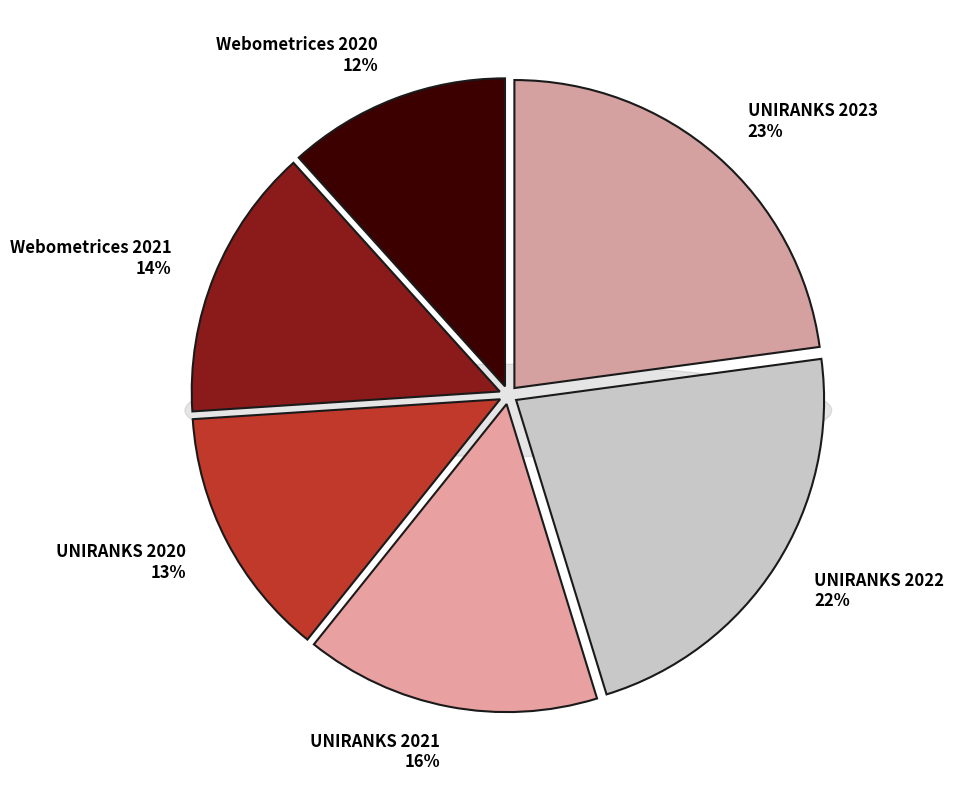

Rank the categories by value from lowest to highest.

Webometrices 2020, UNIRANKS 2020, Webometrices 2021, UNIRANKS 2021, UNIRANKS 2022, UNIRANKS 2023